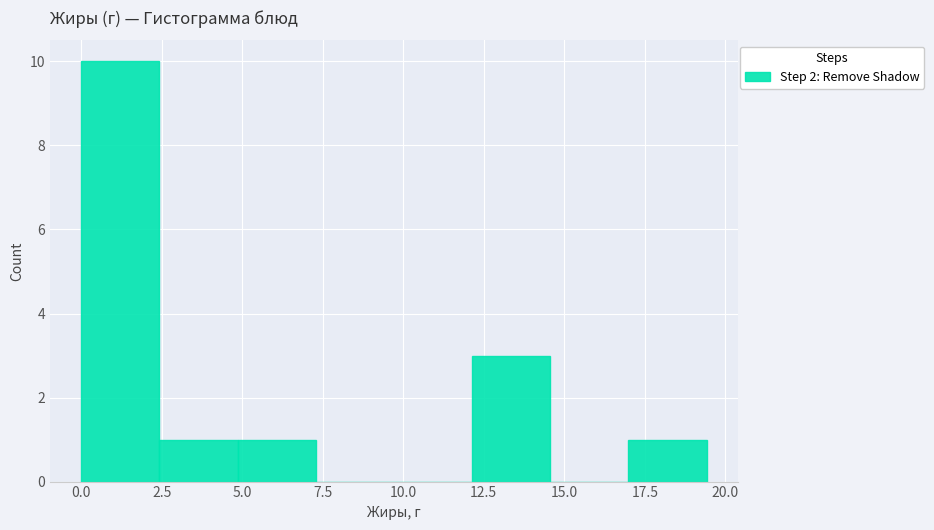

How tall is the bar that spans 5.0 to 7.5 on the x-axis? Neither the bar edges nor the heights are printed on the chart, so give them approximately, as read against the axes.

1